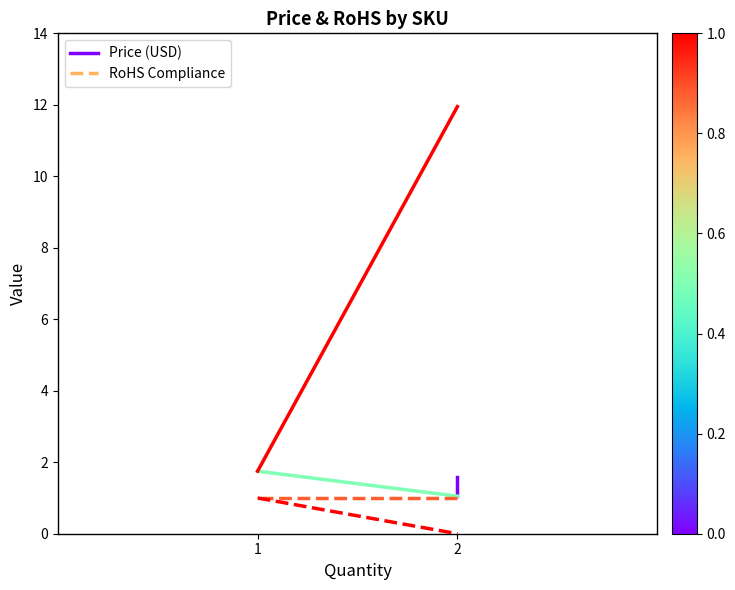

What is the average value of the Price (USD) series?

1.3